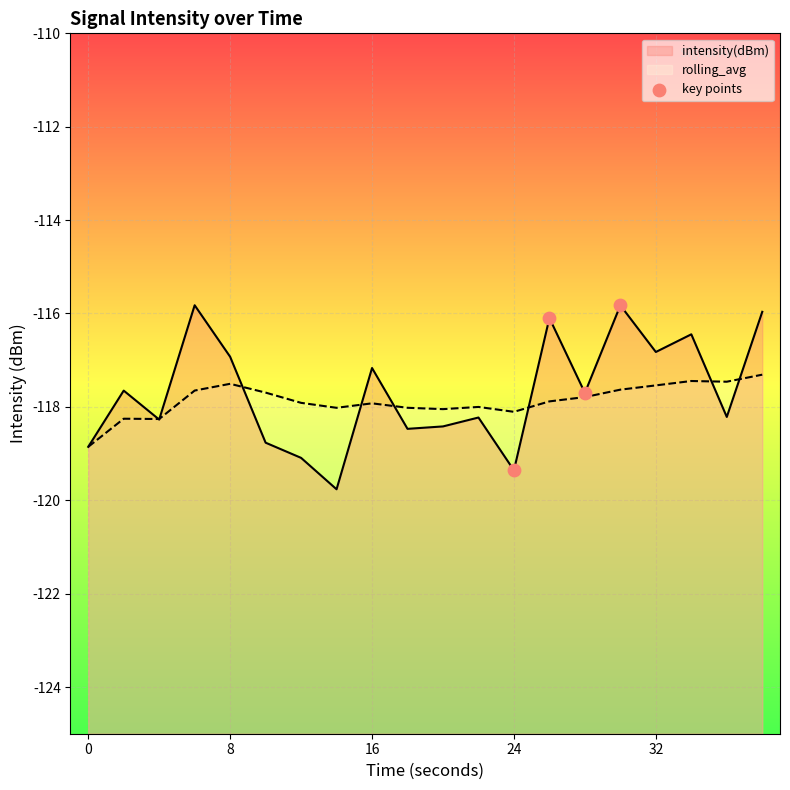

Which series reaches the maximum Y coordinate?

intensity(dBm)